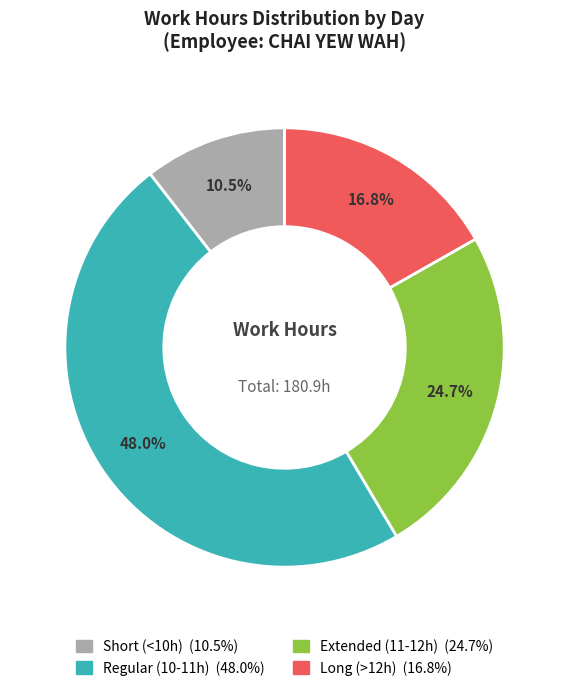

How many slices are in this pie chart?

4